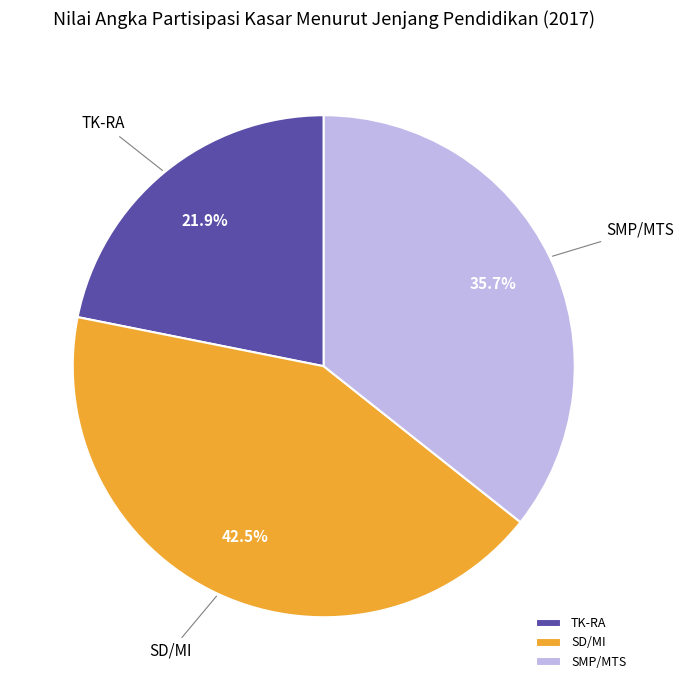

To the nearest percent, what percentage of the pie is SMP/MTS?

36%